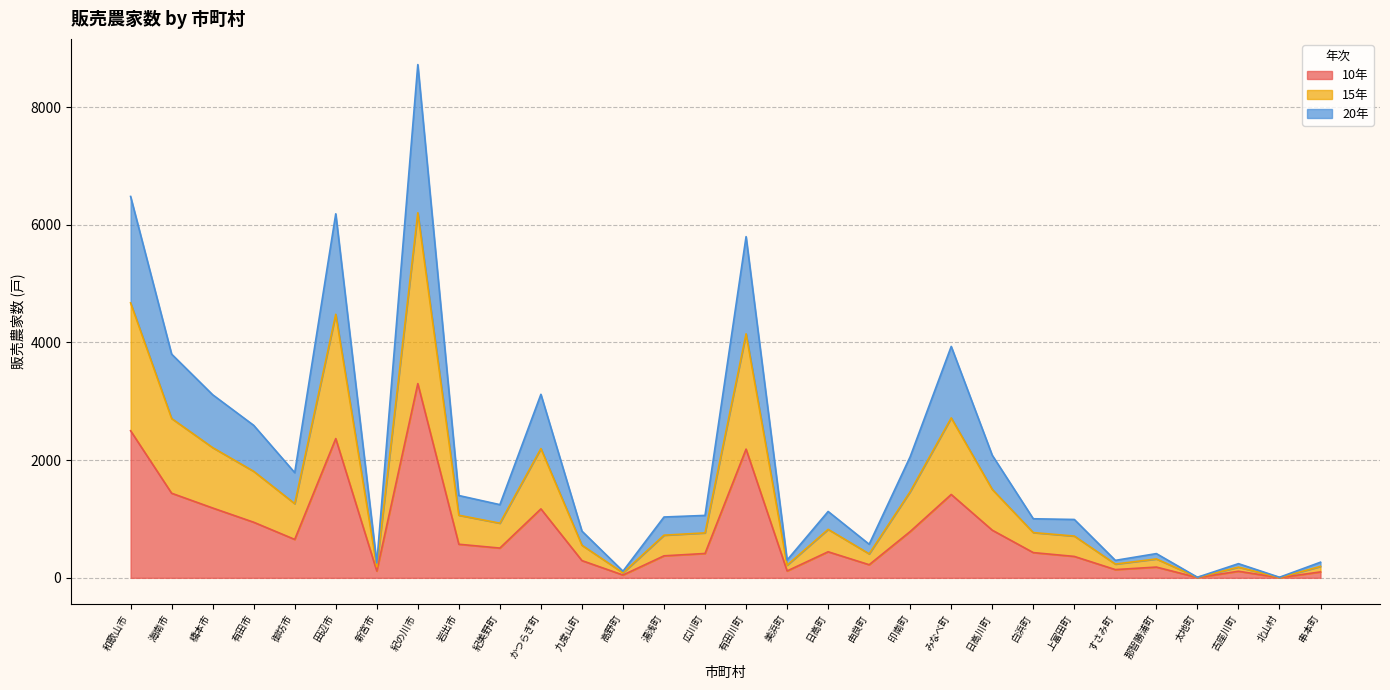

Reading right to left, transcribe all the data shown in this chart.

10年: 串本町=101	北山村=3	古座川町=112	太地町=5	那智勝浦町=183	すさみ町=140	上富田町=364	白浜町=429	日高川町=810	みなべ町=1417	印南町=787	由良町=223	日高町=443	美浜町=117	有田川町=2188	広川町=414	湯浅町=374	高野町=48	九度山町=293	かつらぎ町=1172	紀美野町=506	岩出市=571	紀の川市=3301	新宮市=116	田辺市=2367	御坊市=653	有田市=945	橋本市=1187	海南市=1438	和歌山市=2500
15年: 串本町=194	北山村=6	古座川町=182	太地町=9	那智勝浦町=321	すさみ町=234	上富田町=710	白浜町=769	日高川町=1503	みなべ町=2718	印南町=1465	由良町=408	日高町=824	美浜町=215	有田川町=4147	広川町=764	湯浅町=725	高野町=85	九度山町=554	かつらぎ町=2197	紀美野町=929	岩出市=1064	紀の川市=6204	新宮市=188	田辺市=4479	御坊市=1261	有田市=1810	橋本市=2213	海南市=2708	和歌山市=4673
20年: 串本町=266	北山村=10	古座川町=241	太地町=10	那智勝浦町=412	すさみ町=297	上富田町=992	白浜町=1004	日高川町=2083	みなべ町=3933	印南町=2059	由良町=571	日高町=1128	美浜町=302	有田川町=5799	広川町=1061	湯浅町=1034	高野町=113	九度山町=794	かつらぎ町=3119	紀美野町=1244	岩出市=1399	紀の川市=8723	新宮市=252	田辺市=6187	御坊市=1788	有田市=2592	橋本市=3112	海南市=3802	和歌山市=6482